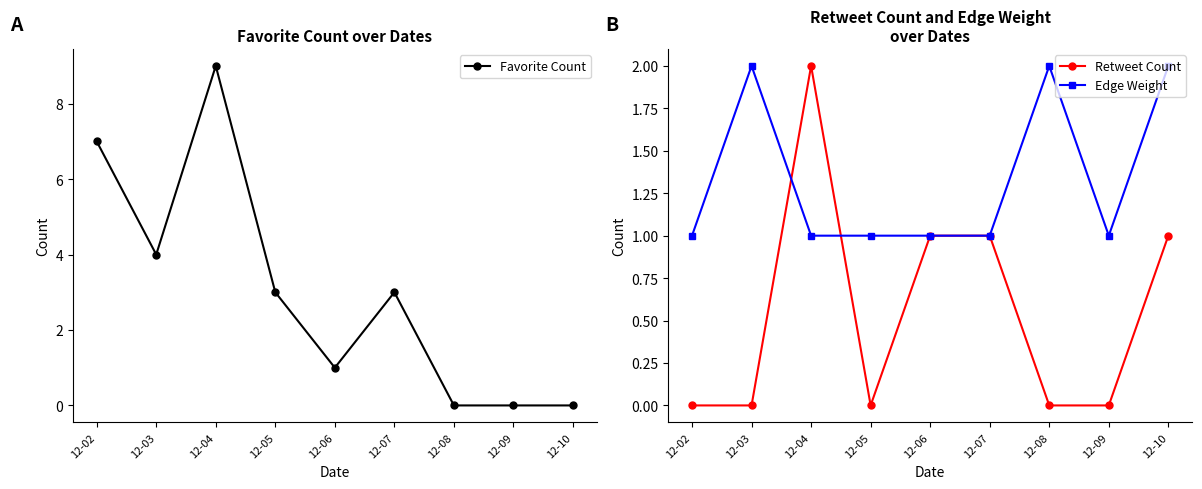

What is the greatest value displayed?

9